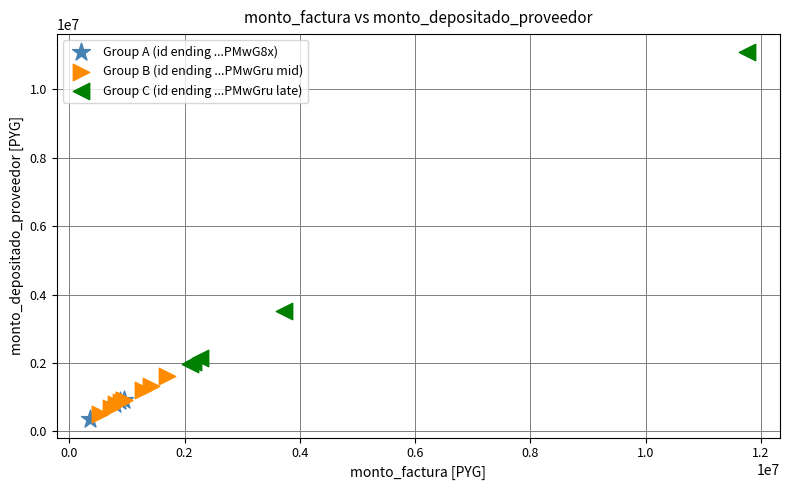

Which series reaches the maximum Y coordinate?

Group C (id ending ...PMwGru late)